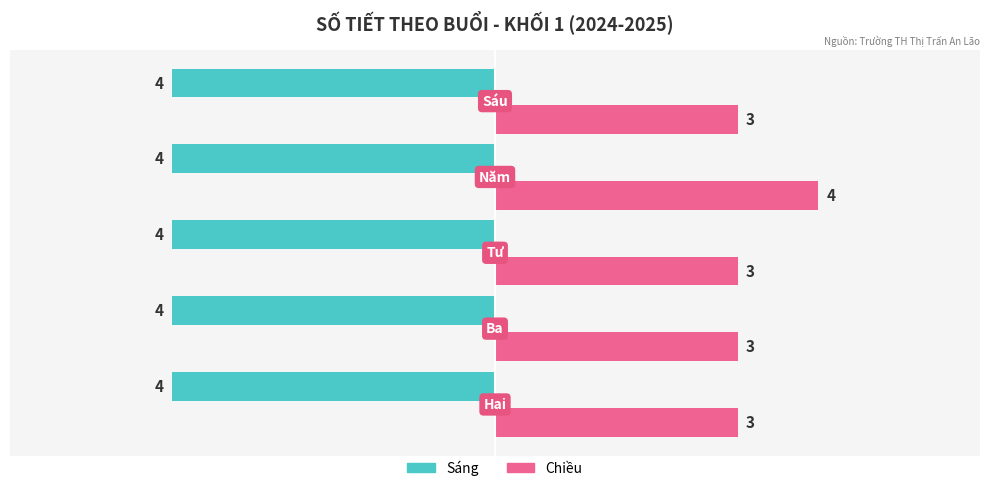

What is the maximum value shown in the chart?

4